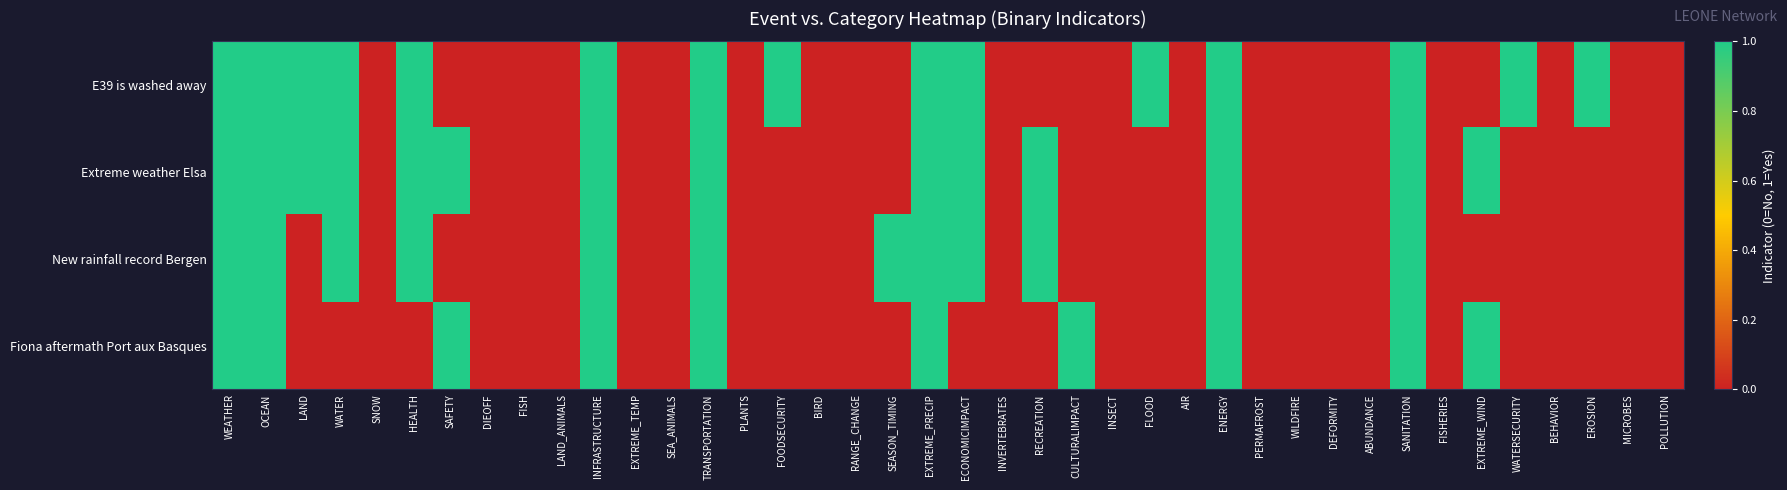

Which series has the largest range (max minus min)?

E39 is washed away